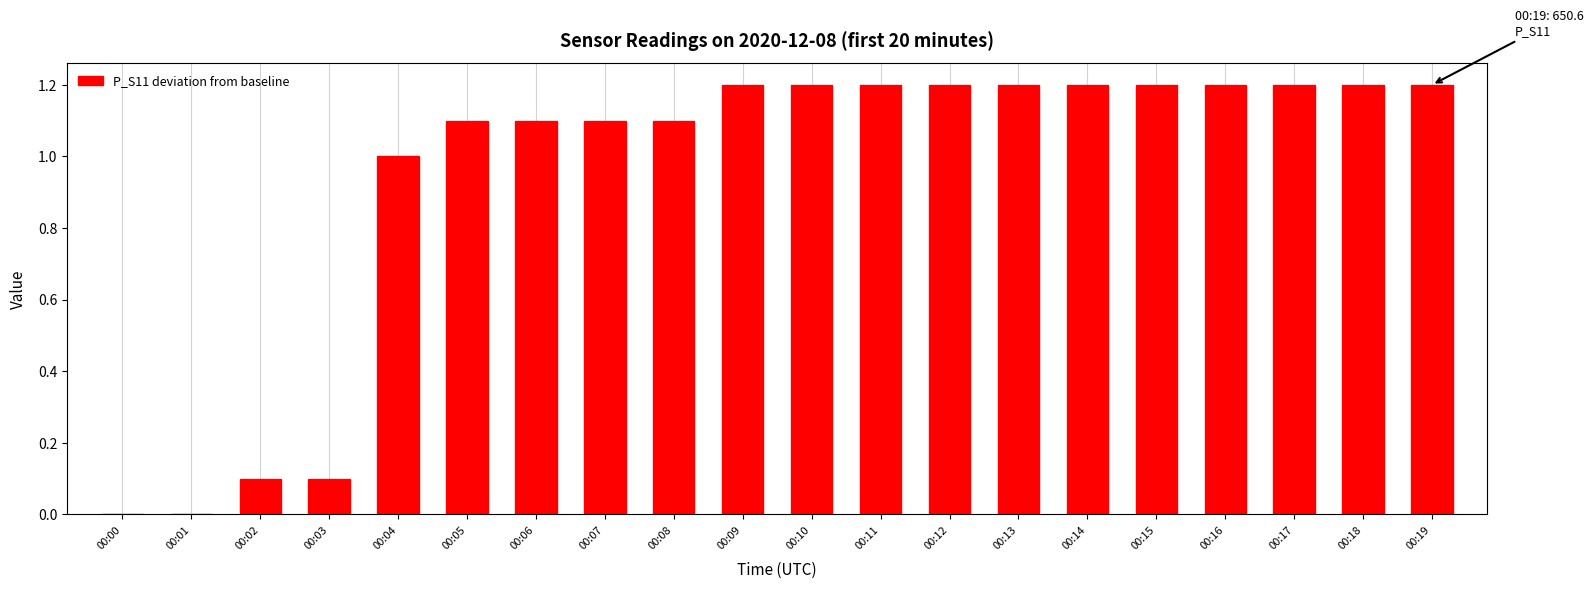

What is the maximum value shown in the chart?

1.2